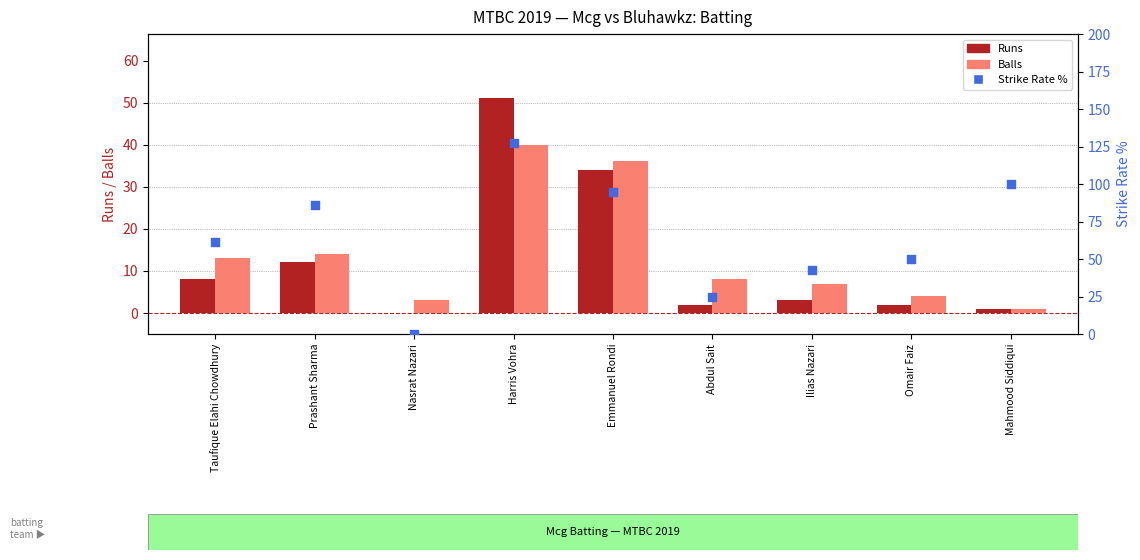

What is the total value across all series at Ilias Nazari?

52.9